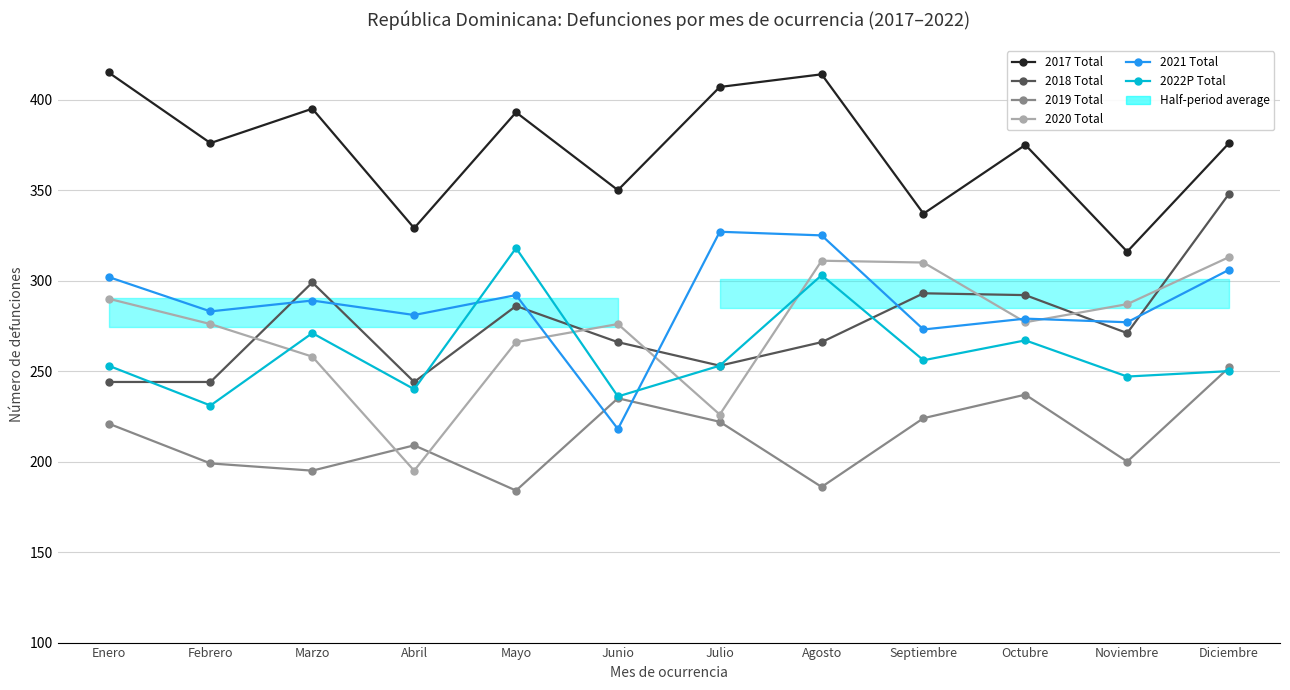

At which label does 2018 Total first exceed 271?

Marzo